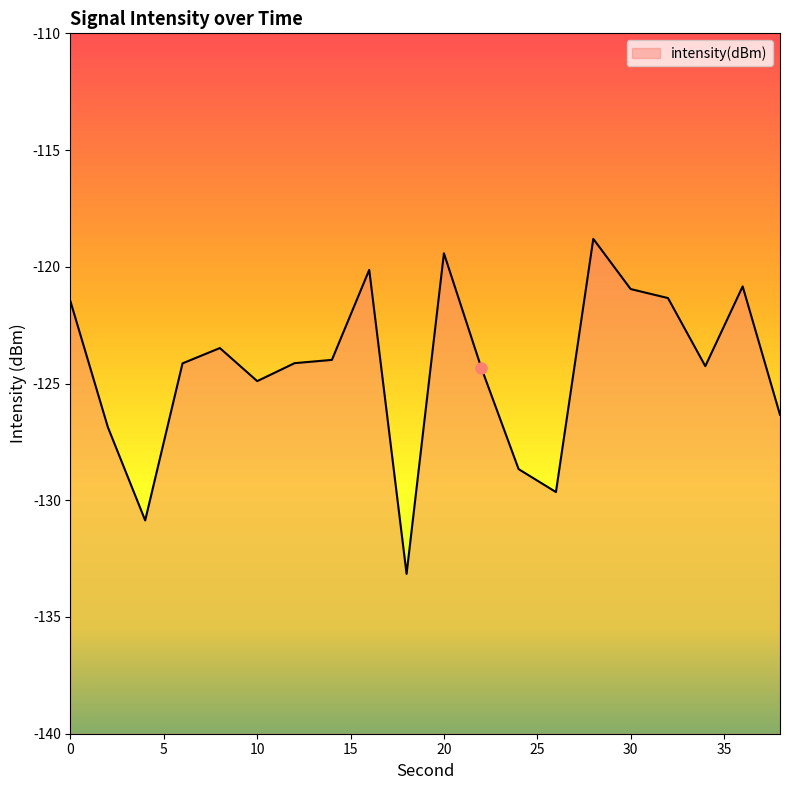

Where is the first local minimum?

4